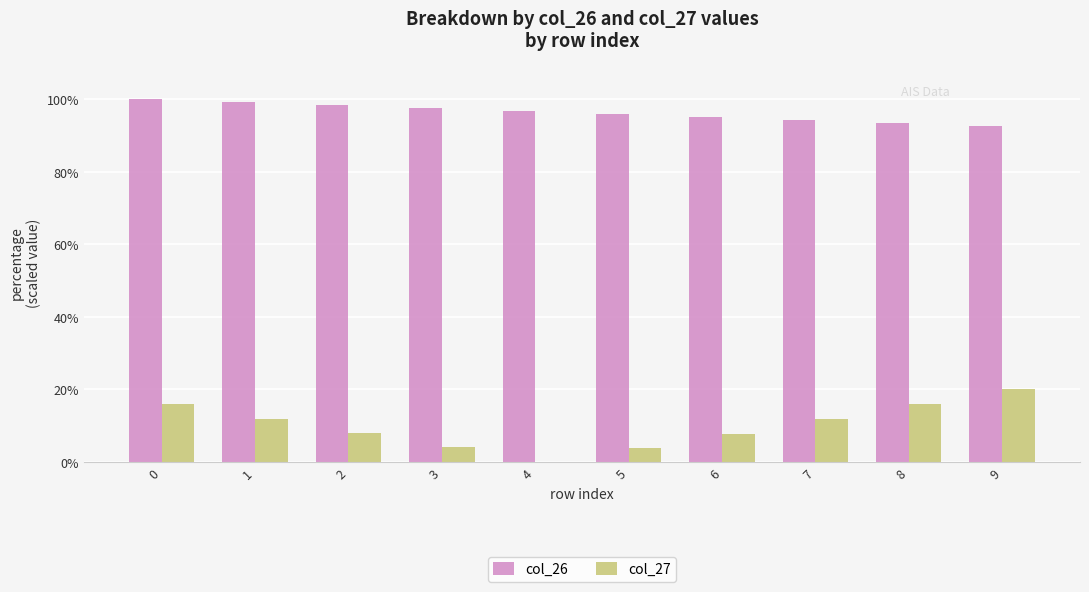

Which series has the largest total across all categories?

col_26